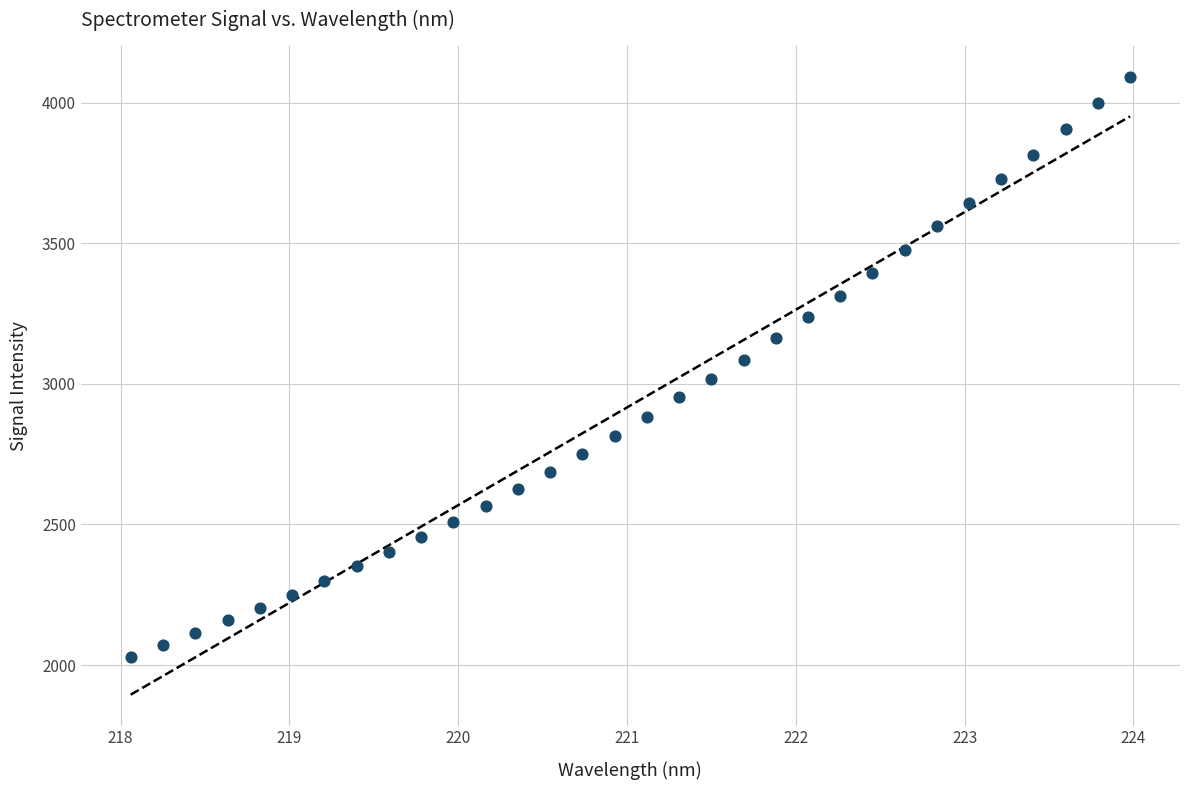

What is the range of Y values (max minus min)?

2062.6